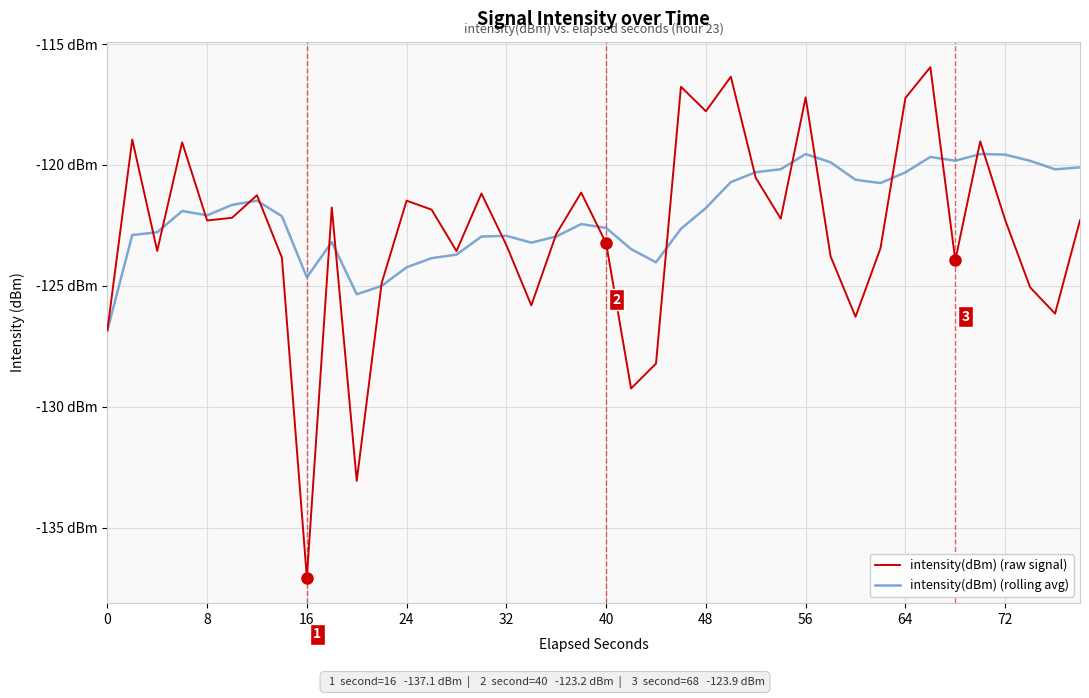

Does the chart have visible grid lines?

Yes